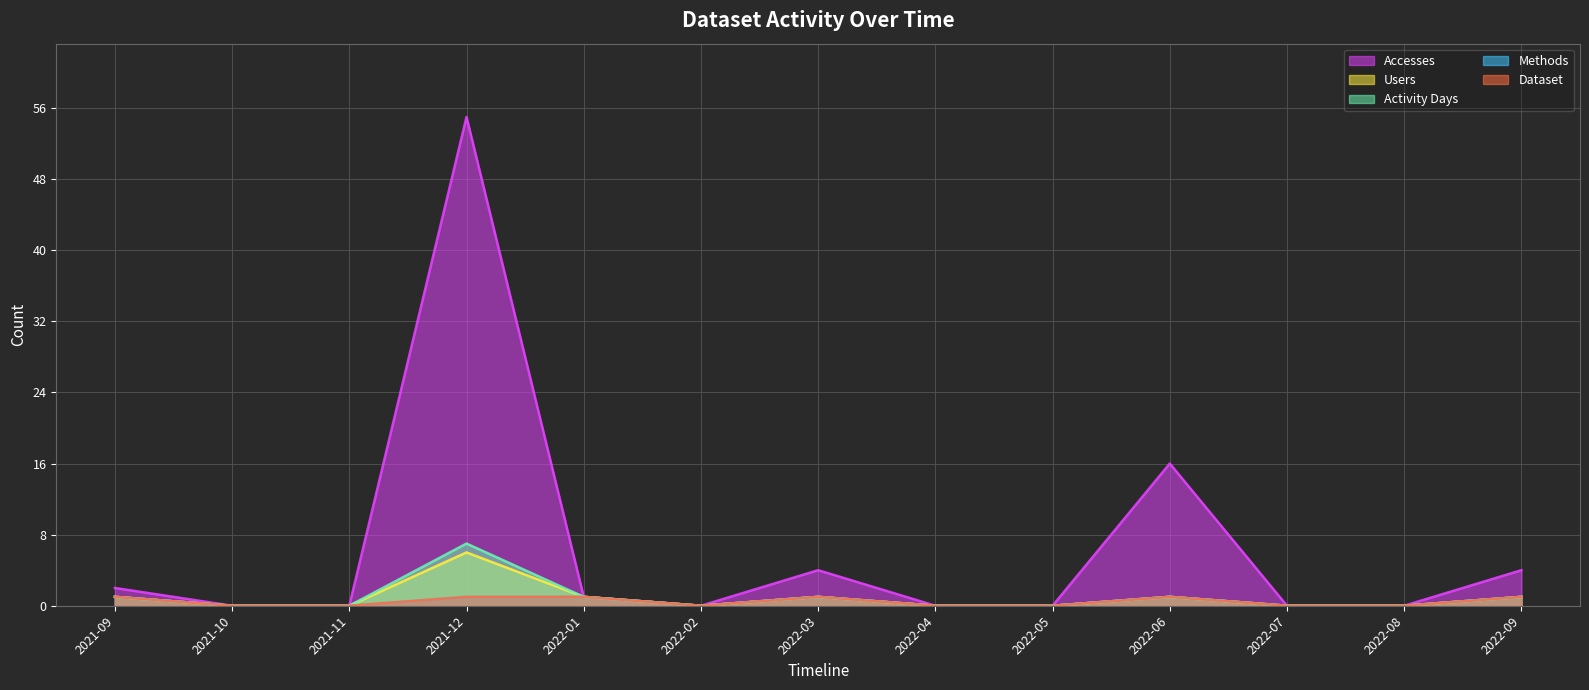

Is it true that Methods equals 1 at 2022-01?

True